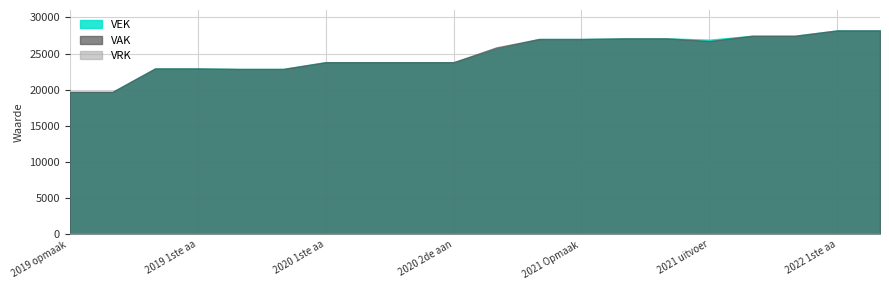

Reading right to left, transcribe all the data shown in this chart.

VAK: 2022 1ste aanpassing - goedgekeurd=28211	2022 1ste aanpassing - ontwerp=28211	2022 Opmaak - goedgekeurd=27465	2022 Opmaak - ontwerp=27465	2021 uitvoering=26735	2021 1ste aanpassing - goedgekeurd=27107	2021 1ste aanpassing - ontwerp=27107	2021 Opmaak - goedgekeurd=27018	2021 Opmaak - ontwerp=27018	2020 uitvoering=25845	2020 2de aanpassing - goedgekeurd=23808	2020 2de aanpassing - ontwerp=23808	2020 1ste aanpassing - goedgekeurd=23808	2020 1ste aanpassing - ontwerp=23808	2020 Opmaak - goedgekeurd=22871	2020 Opmaak - ontwerp=22871	2019 1ste aanpassing - goedgekeurd=22944	2019 1ste aanpassing - ontwerp=22944	2019 opmaak - goedgekeurd=19696	2019 opmaak - ontwerp=19696
VEK: 2022 1ste aanpassing - goedgekeurd=28211	2022 1ste aanpassing - ontwerp=28211	2022 Opmaak - goedgekeurd=27465	2022 Opmaak - ontwerp=27465	2021 uitvoering=26926	2021 1ste aanpassing - goedgekeurd=27107	2021 1ste aanpassing - ontwerp=27107	2021 Opmaak - goedgekeurd=27018	2021 Opmaak - ontwerp=27018	2020 uitvoering=25645	2020 2de aanpassing - goedgekeurd=23808	2020 2de aanpassing - ontwerp=23808	2020 1ste aanpassing - goedgekeurd=23808	2020 1ste aanpassing - ontwerp=23808	2020 Opmaak - goedgekeurd=22871	2020 Opmaak - ontwerp=22871	2019 1ste aanpassing - goedgekeurd=22944	2019 1ste aanpassing - ontwerp=22944	2019 opmaak - goedgekeurd=19696	2019 opmaak - ontwerp=19696
VRK: 2022 1ste aanpassing - goedgekeurd=0	2022 1ste aanpassing - ontwerp=0	2022 Opmaak - goedgekeurd=0	2022 Opmaak - ontwerp=0	2021 uitvoering=0	2021 1ste aanpassing - goedgekeurd=0	2021 1ste aanpassing - ontwerp=0	2021 Opmaak - goedgekeurd=0	2021 Opmaak - ontwerp=0	2020 uitvoering=0	2020 2de aanpassing - goedgekeurd=0	2020 2de aanpassing - ontwerp=0	2020 1ste aanpassing - goedgekeurd=0	2020 1ste aanpassing - ontwerp=0	2020 Opmaak - goedgekeurd=0	2020 Opmaak - ontwerp=0	2019 1ste aanpassing - goedgekeurd=0	2019 1ste aanpassing - ontwerp=0	2019 opmaak - goedgekeurd=0	2019 opmaak - ontwerp=0